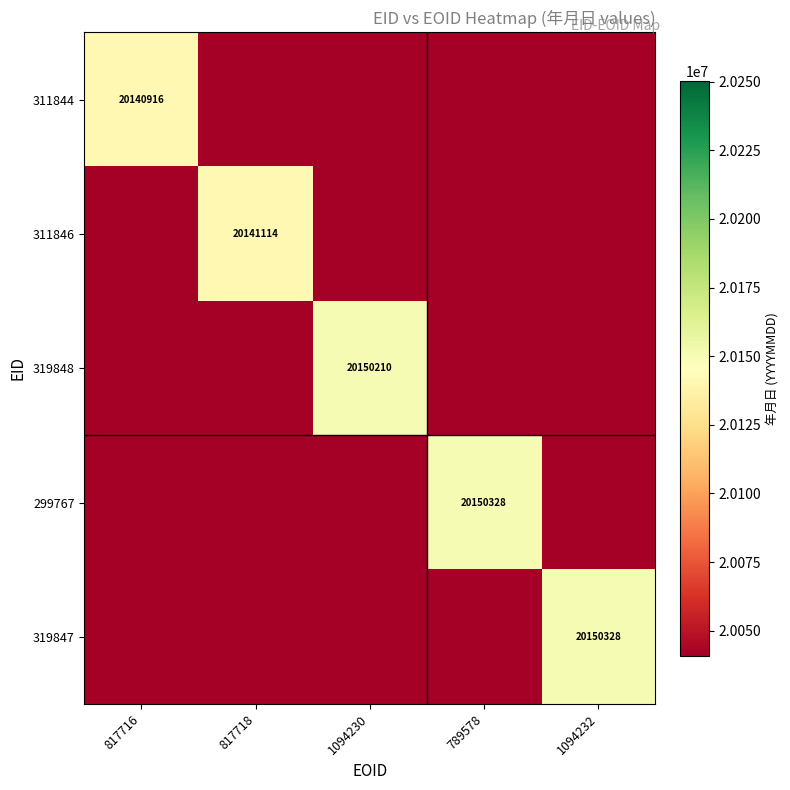

The value of 319848 at 1094230 is 29073972. True or false?

False